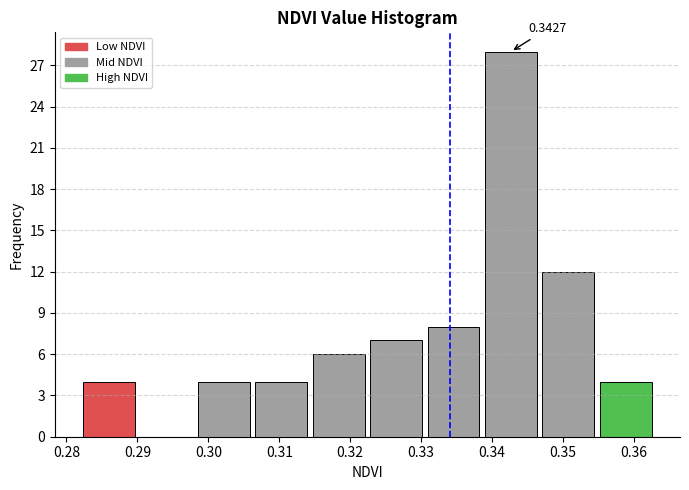

Which range on the x-axis has the tallest bar?

0.339 to 0.347